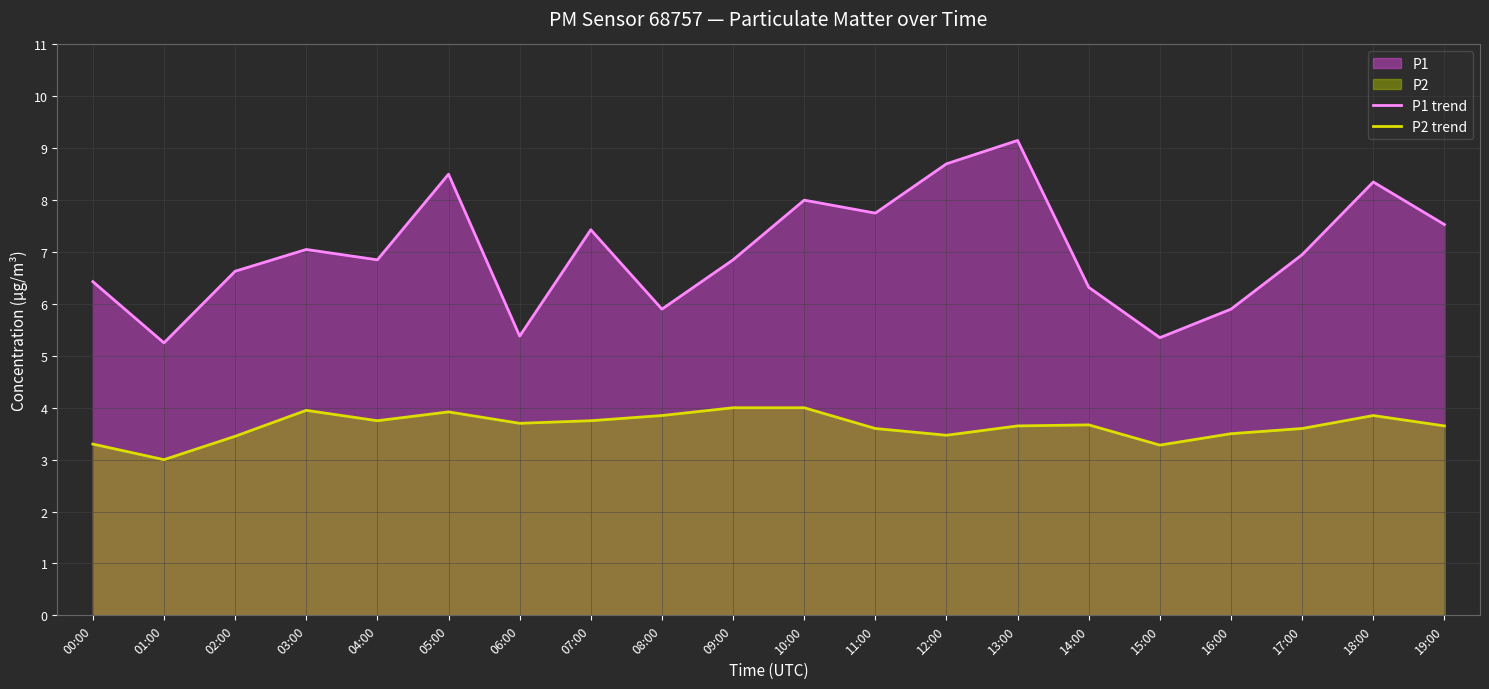

Rank the series by their maximum value, from lowest to highest.

P2 trend, P1 trend